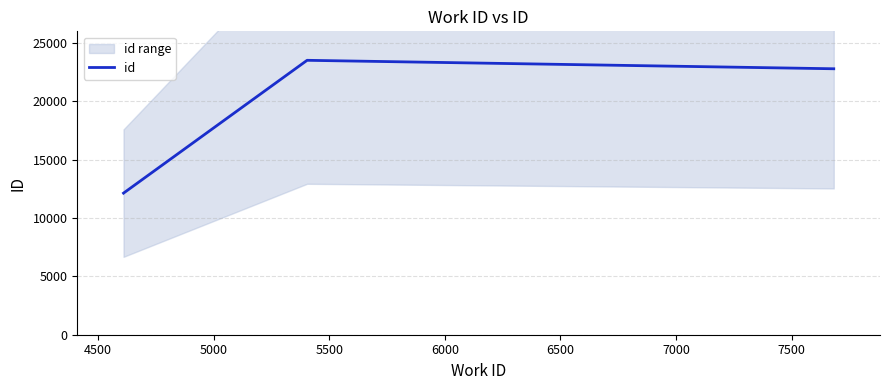

What is the value of the 2nd point from the left?

23517